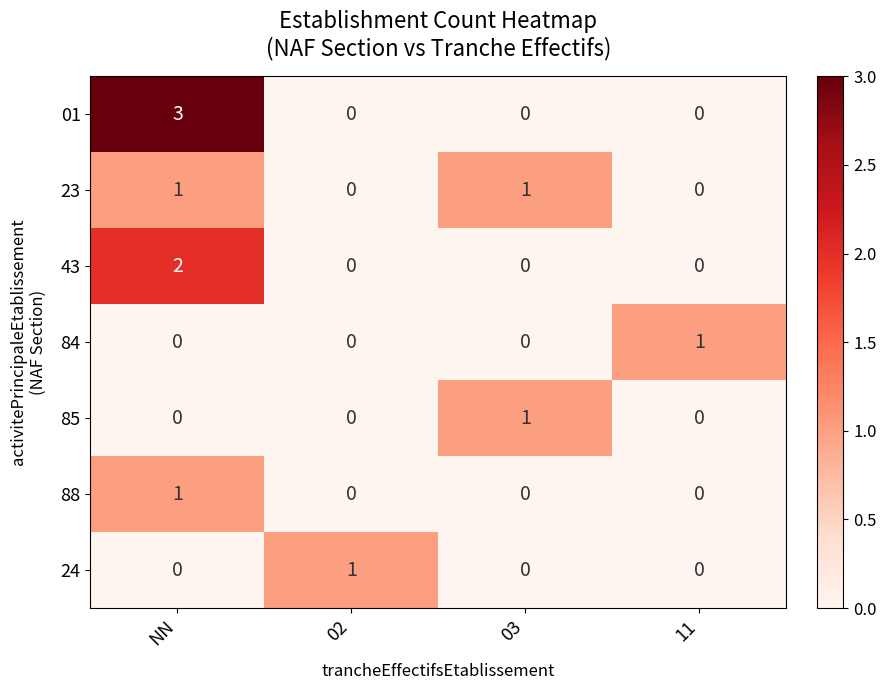

Count the number of data series in this chart.

7